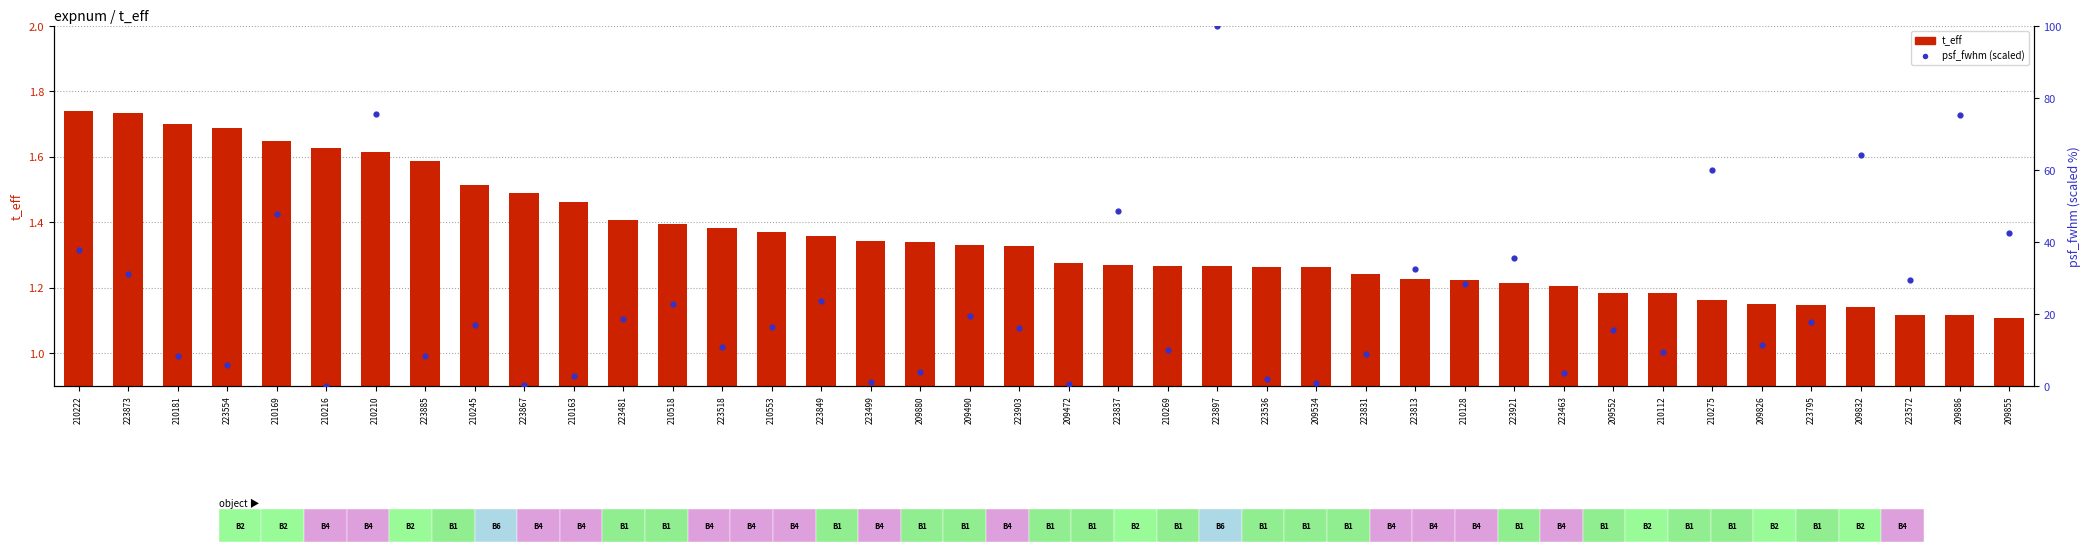

Is the value of psf_fwhm (scaled) at 210163 greater than the value of t_eff at 223536?

Yes